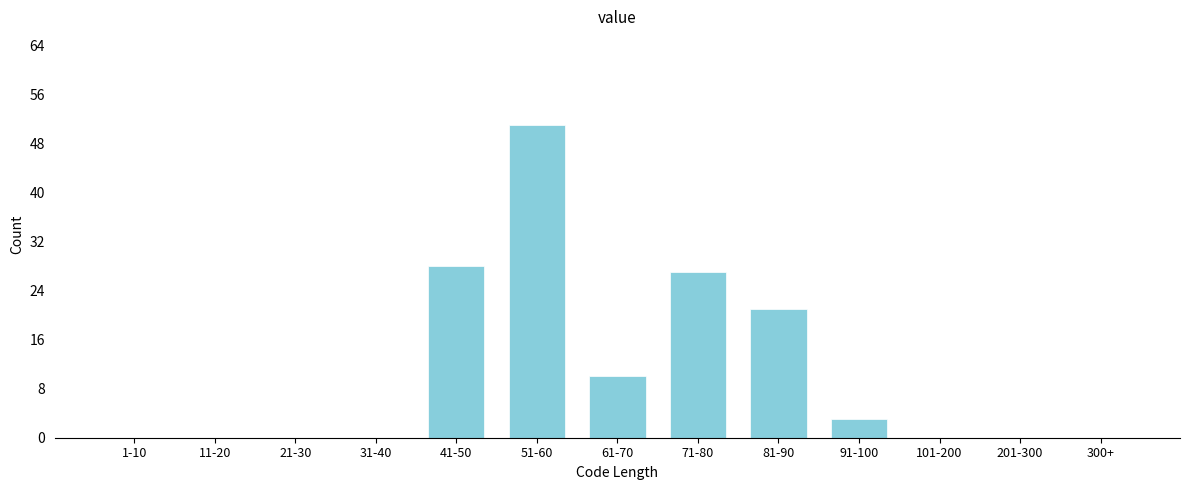

Reading left to right, extract all data points from this chart.

1-10=0	11-20=0	21-30=0	31-40=0	41-50=28	51-60=51	61-70=10	71-80=27	81-90=21	91-100=3	101-200=0	201-300=0	300+=0